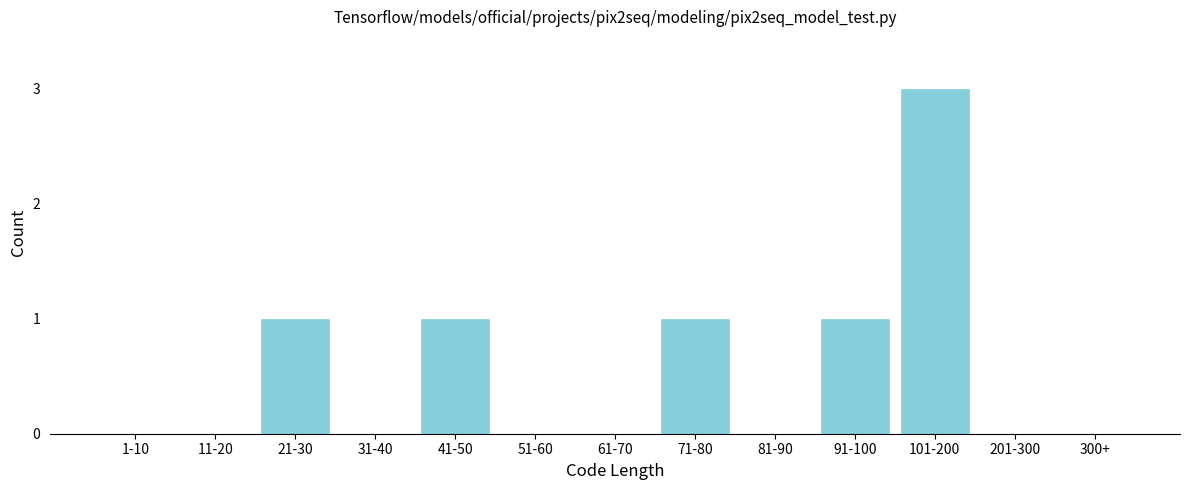

What is the sum of all values?

7